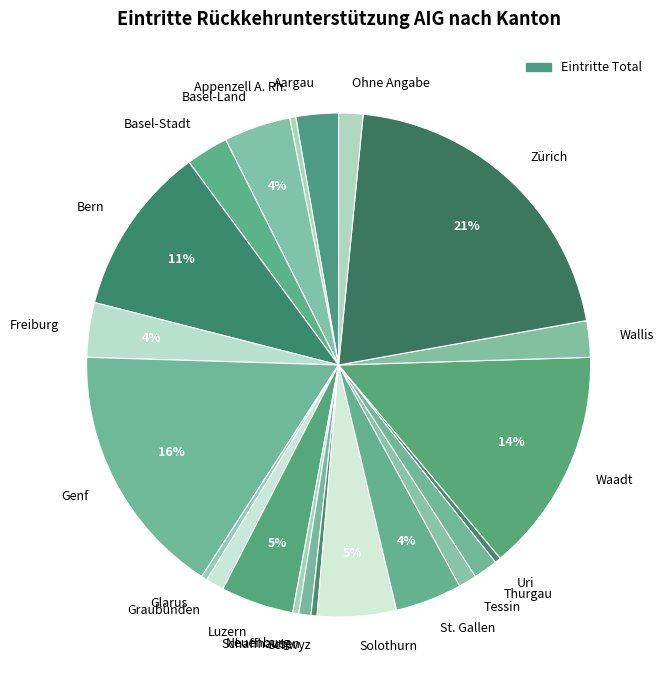

Do Waadt and Glarus together represent more than half of the pie?

No